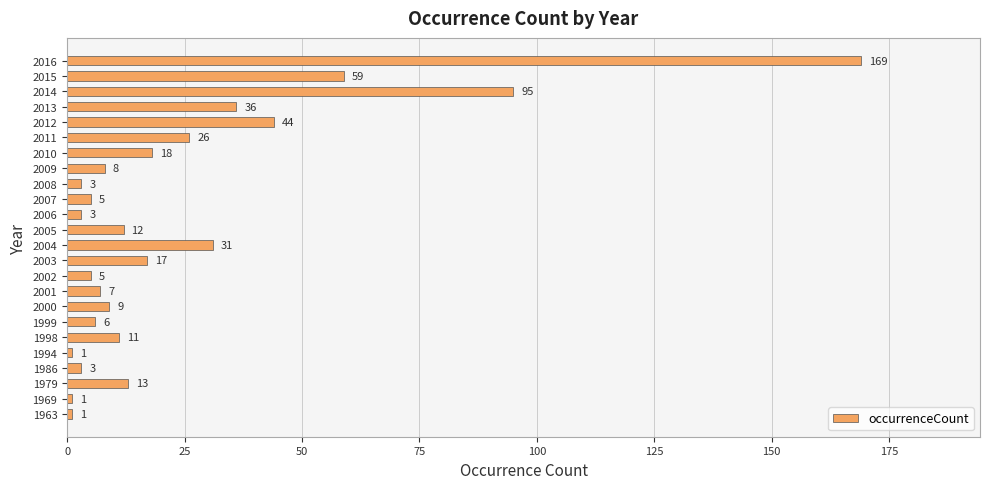

Which has a higher value, 2012 or 1999?

2012